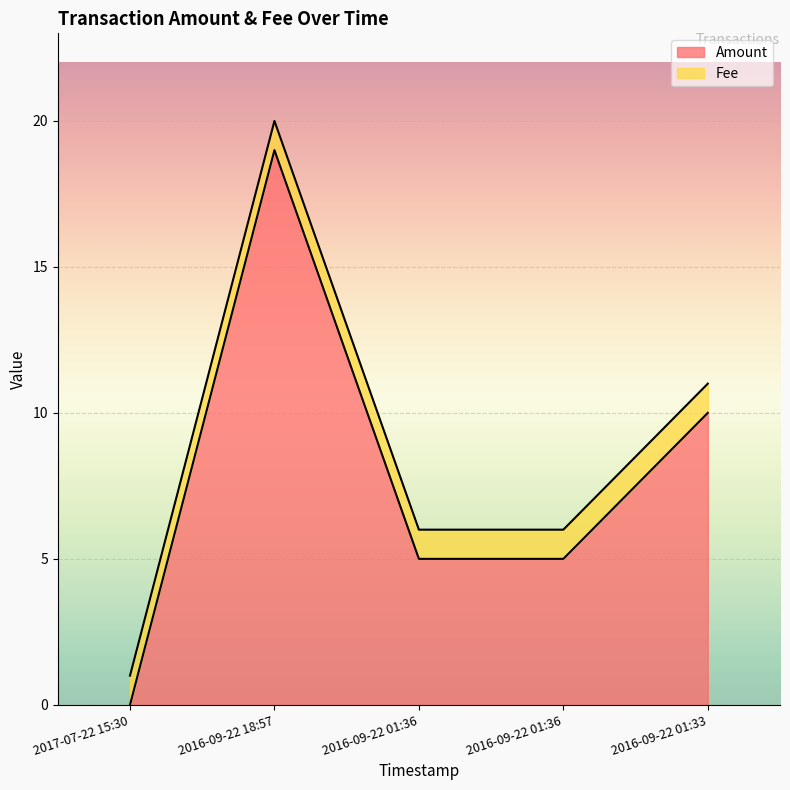

What is the average value?

8